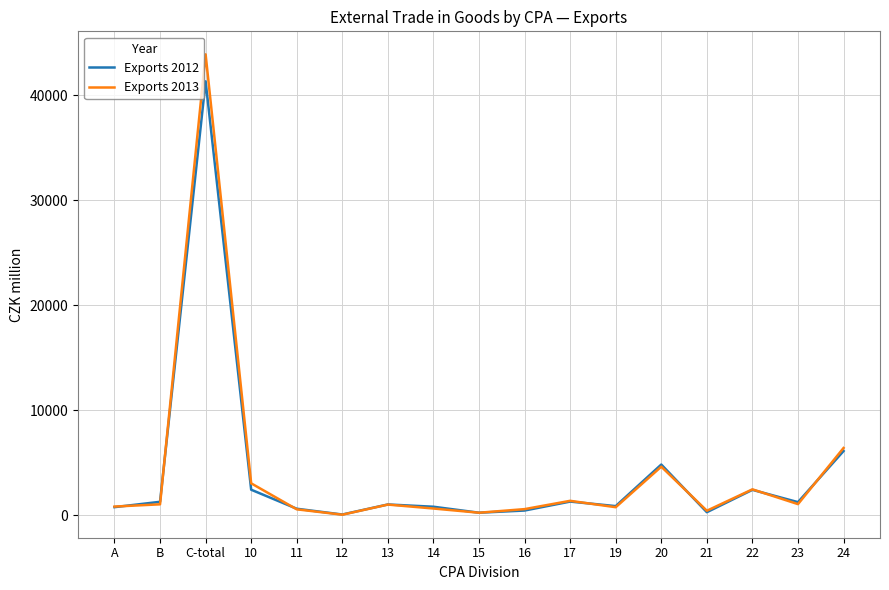

At which category is the sum across all series the highest?

C-total